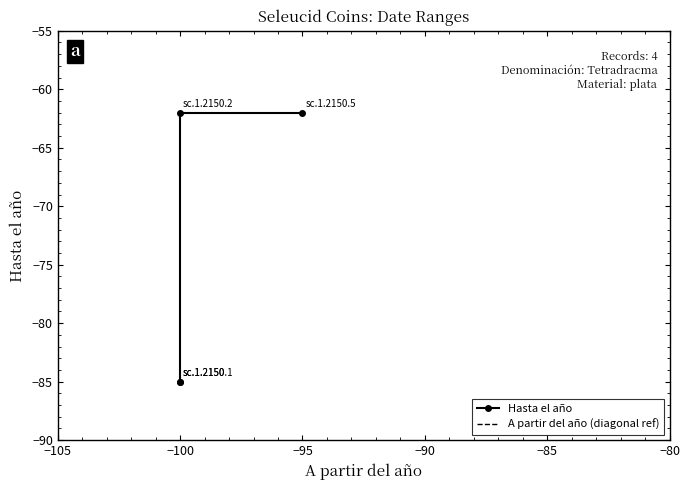

Which series has the largest total across all categories?

Hasta el año